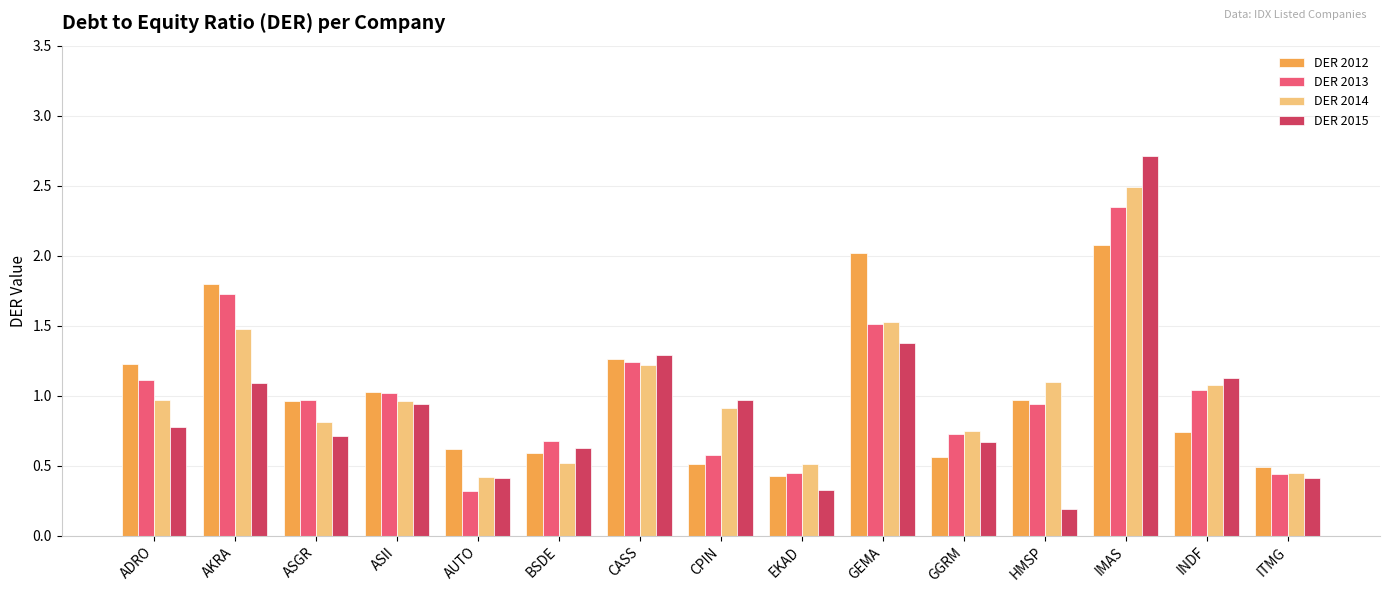

What is the sum of all DER 2013 values?

15.1